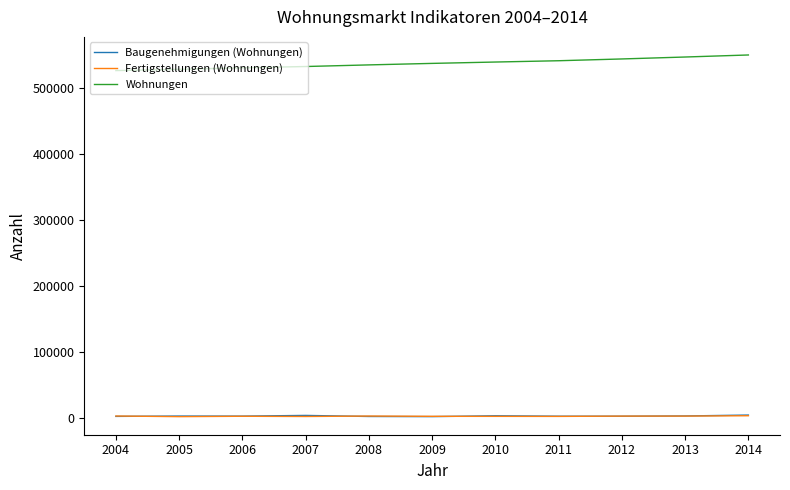

The Fertigstellungen (Wohnungen) series shows 3114 at 2012. True or false?

True